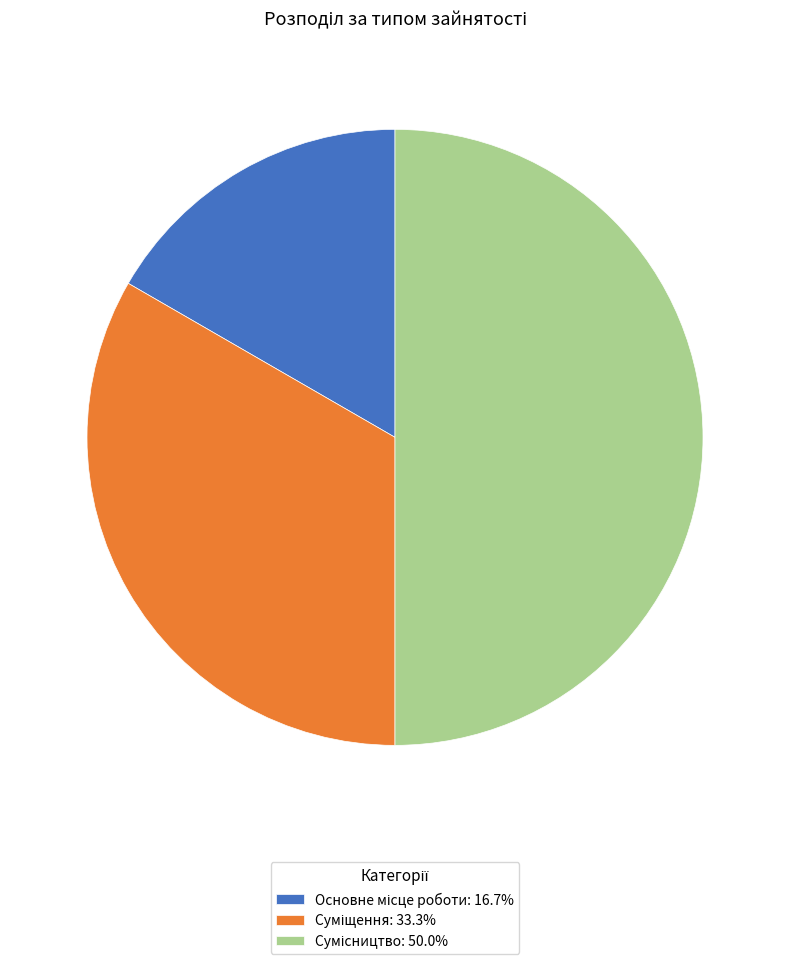

How many segments does this pie chart have?

3